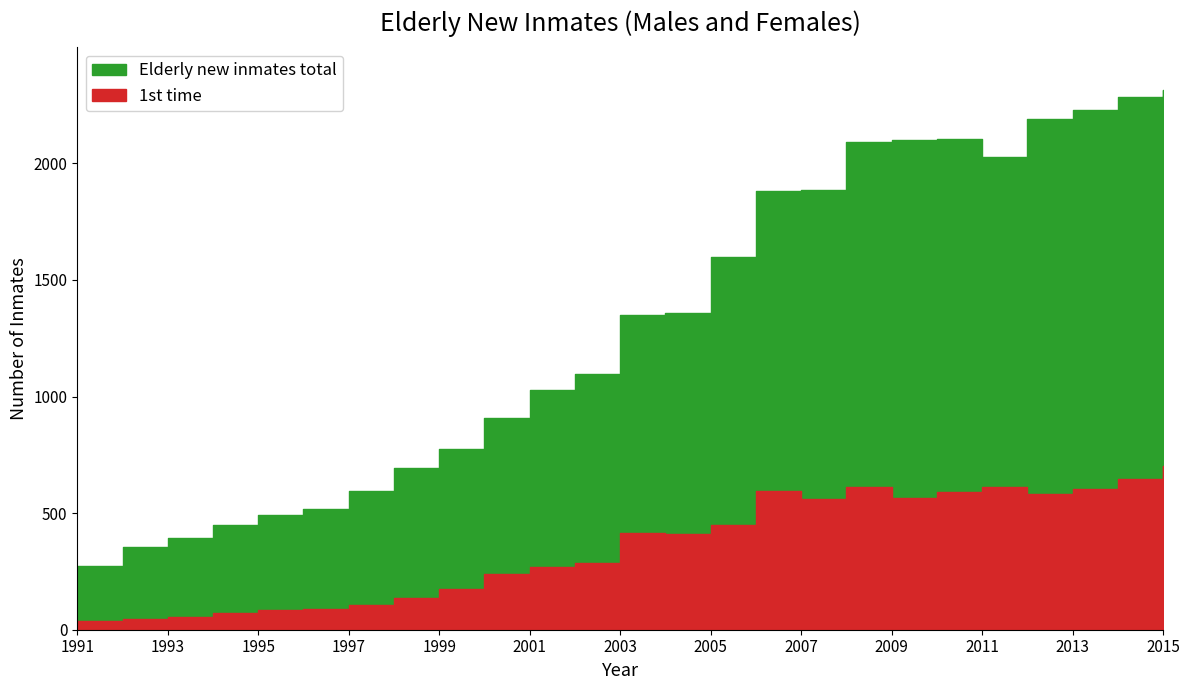

True or false: 1st time and Elderly new inmates total intersect in this chart.

False